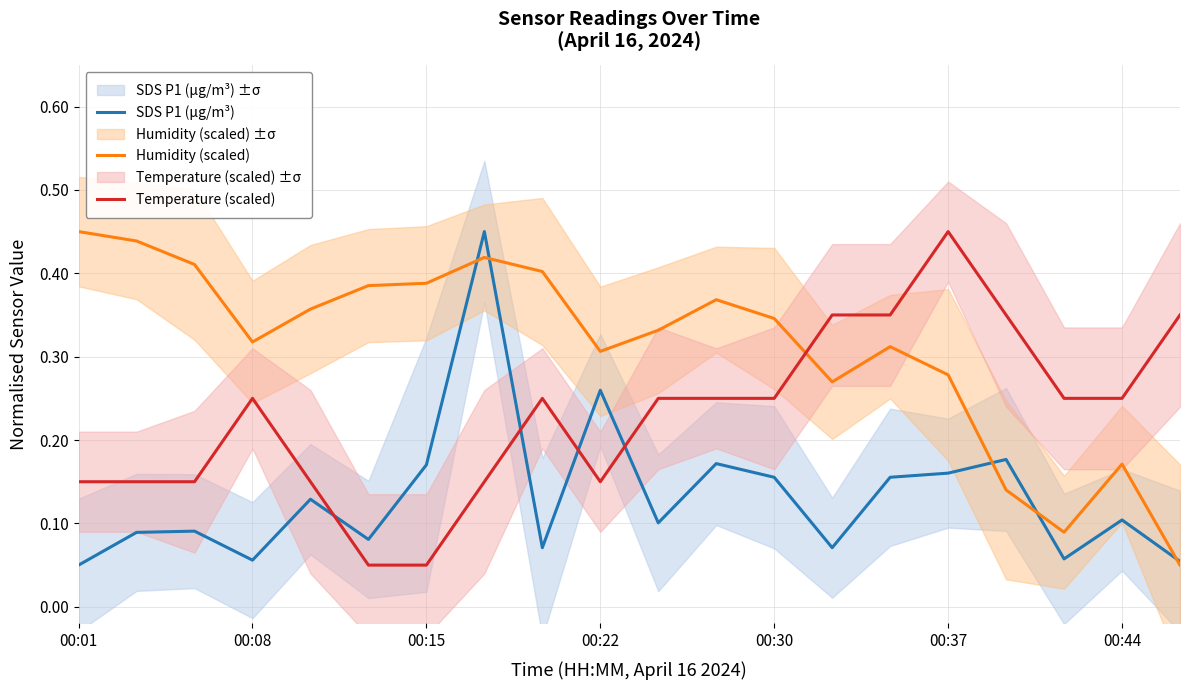

The Temperature (scaled) series shows 0.6 at 00:37. True or false?

False